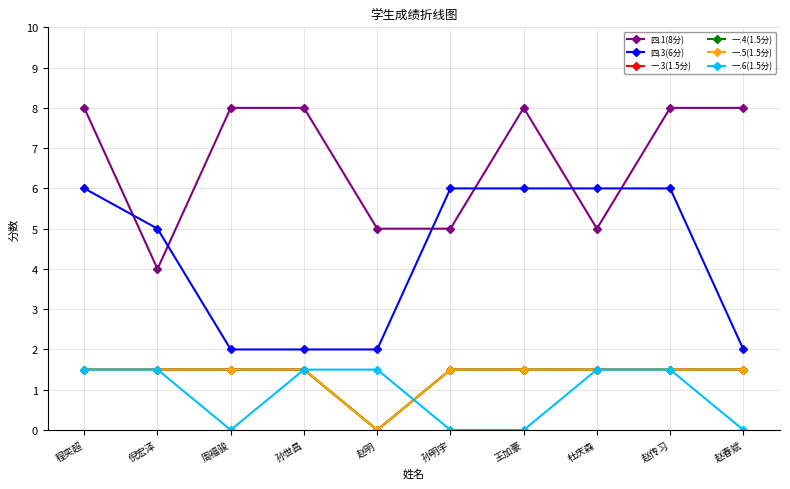

How many lines are shown in the chart?

6